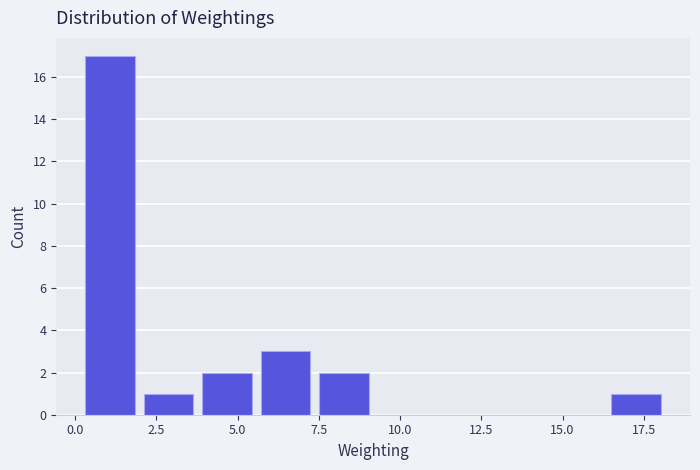

Around what value on the x-axis is the tallest bar? Give the approximate position of its centre, as read against the axis.

1.0